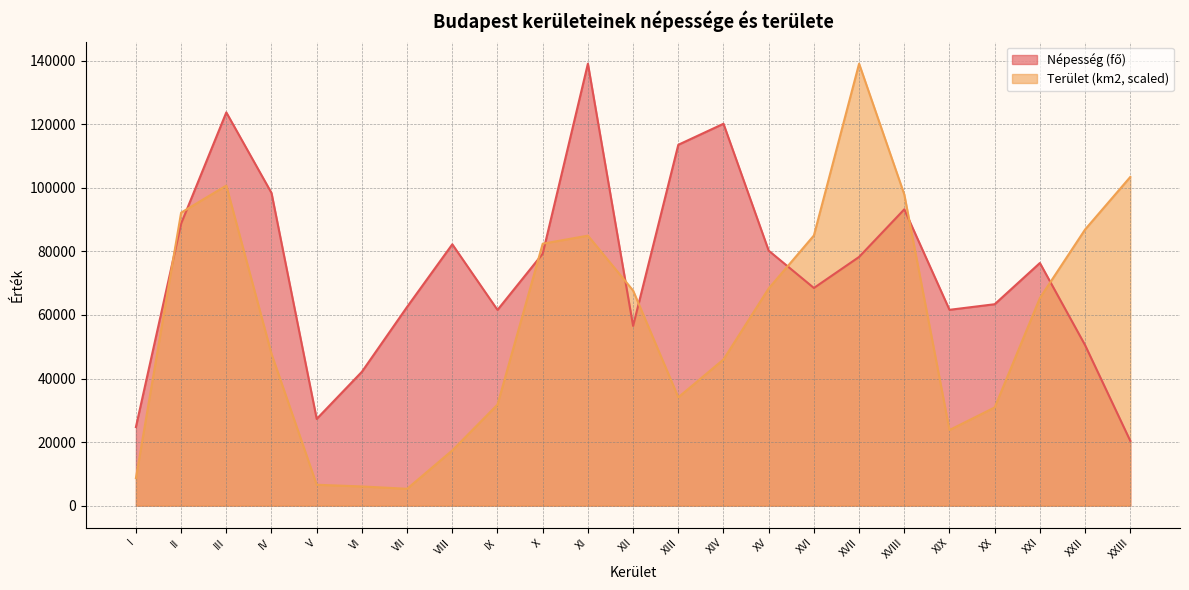

What is the label of the 11th point from the left?

XI